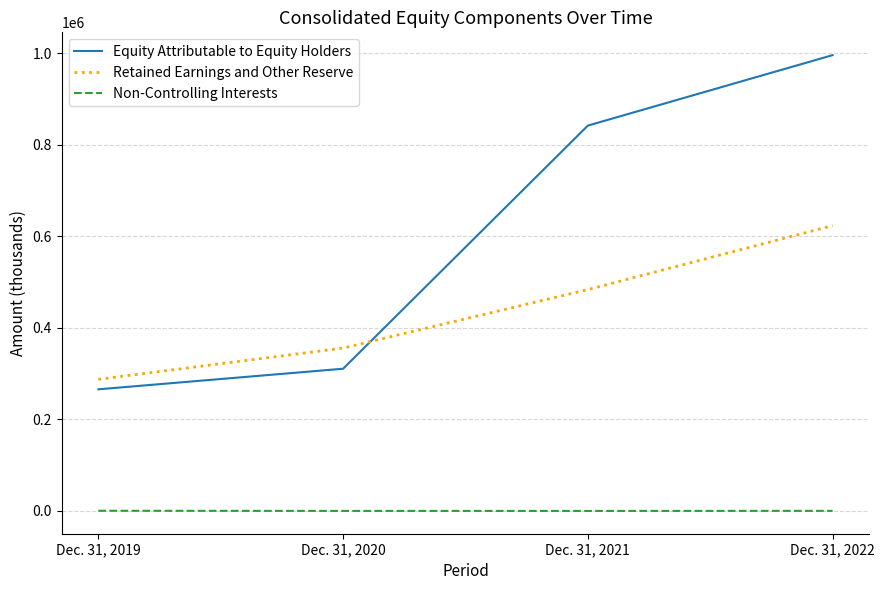

List the labels in order of Non-Controlling Interests value, smallest first.

Dec. 31, 2021, Dec. 31, 2020, Dec. 31, 2022, Dec. 31, 2019